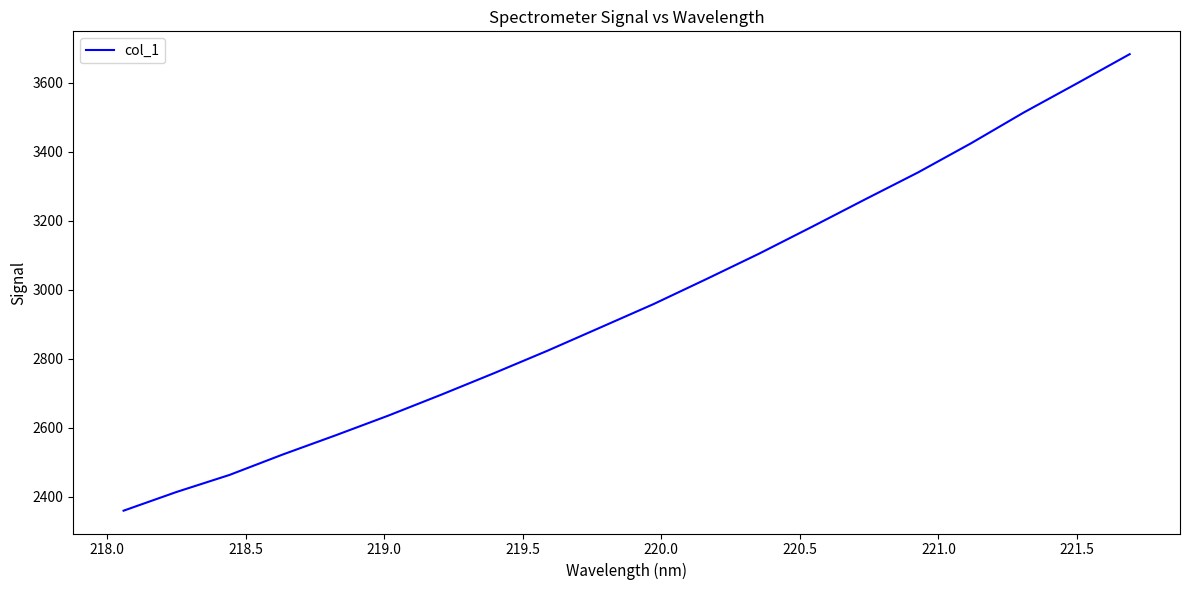

Count the number of data series in this chart.

1